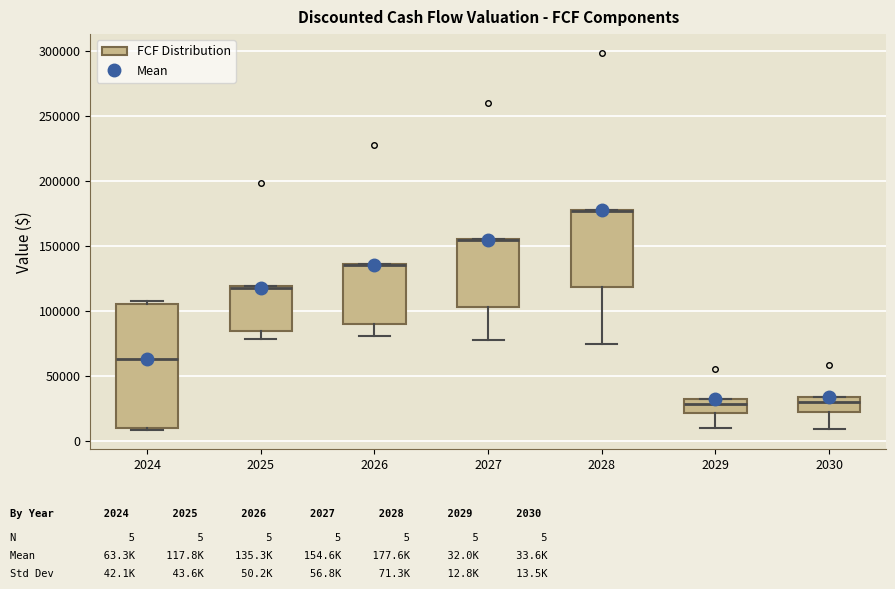

Reading left to right, transcribe this box plot: for each box, give where its median line is, the range the box spans, and where its two whiskers end, as read against the y-axis. The values are not printed on the chart, so give them approximately, as read against the axis.

2024: median 65000, box 10000 to 105000, whiskers 10000 (just below the box's lower edge) to 110000
2025: median 120000 (drawn on the box's upper edge), box 85000 to 120000, whiskers 80000 to 120000
2026: median 135000 (drawn on the box's upper edge), box 90000 to 135000, whiskers 80000 to 135000
2027: median 155000 (drawn on the box's upper edge), box 105000 to 155000, whiskers 80000 to 155000
2028: median 175000 (drawn on the box's upper edge), box 120000 to 180000, whiskers 75000 to 180000
2029: median 30000 (just below the box's upper edge), box 20000 to 30000, whiskers 10000 to 30000
2030: median 30000, box 20000 to 35000, whiskers 10000 to 35000